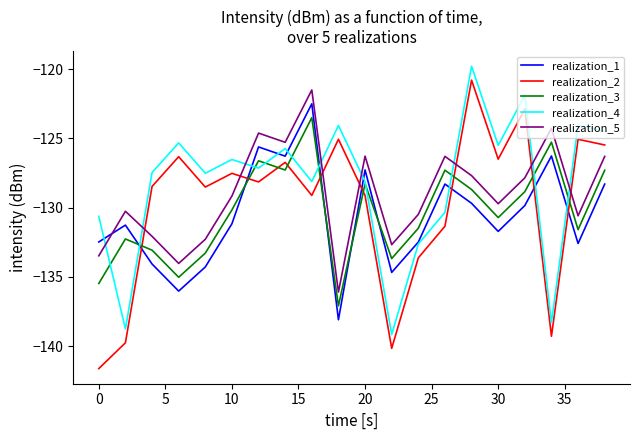

Which series has the largest range (max minus min)?

realization_2